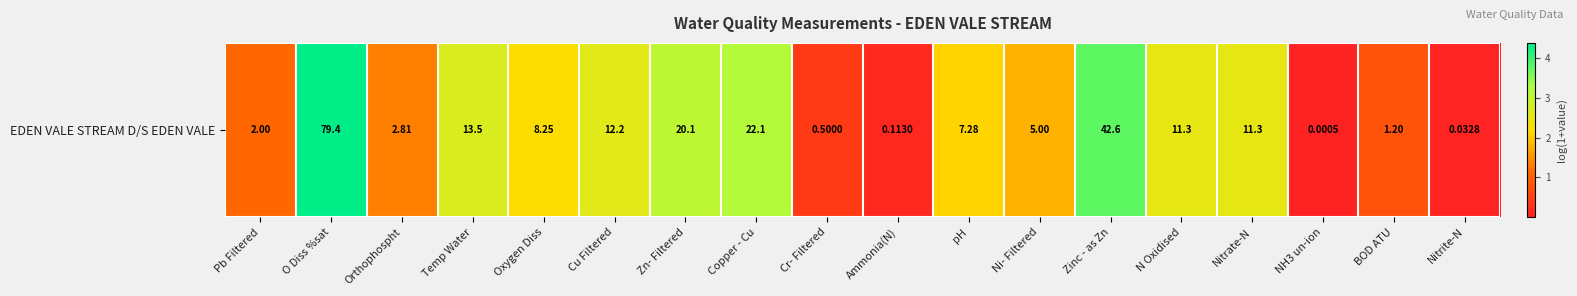

Reading left to right, transcribe all the data shown in this chart.

1.1	4.4	1.3	2.7	2.2	2.6	3.0	3.1	0.4	0.1	2.1	1.8	3.8	2.5	2.5	0.0	0.8	0.0